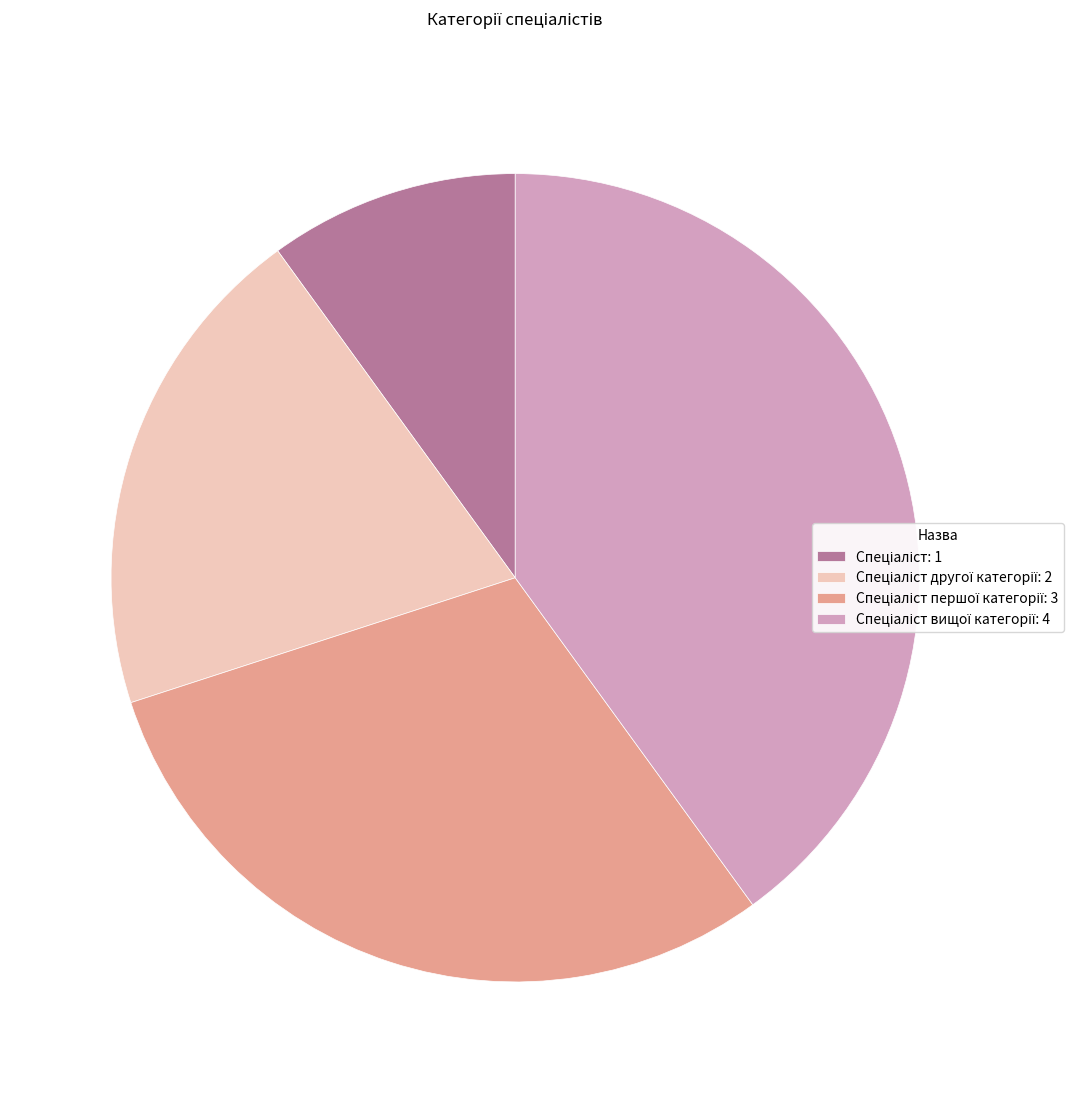

Is there a majority slice in this chart?

No